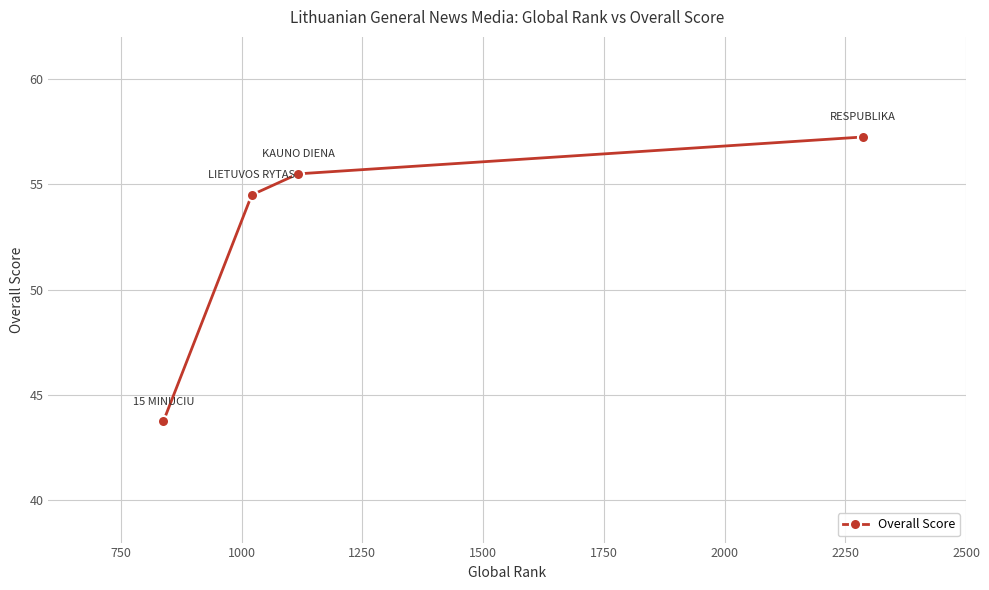

How many distinct data groups are displayed?

1